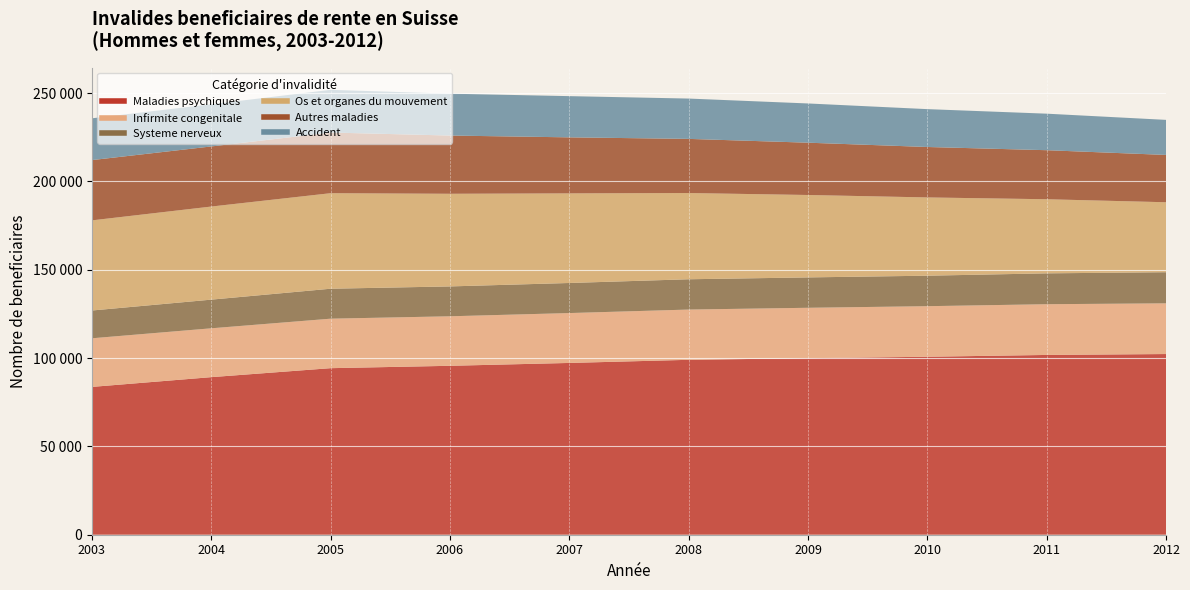

True or false: Infirmite congenitale and Os et organes du mouvement intersect in this chart.

False